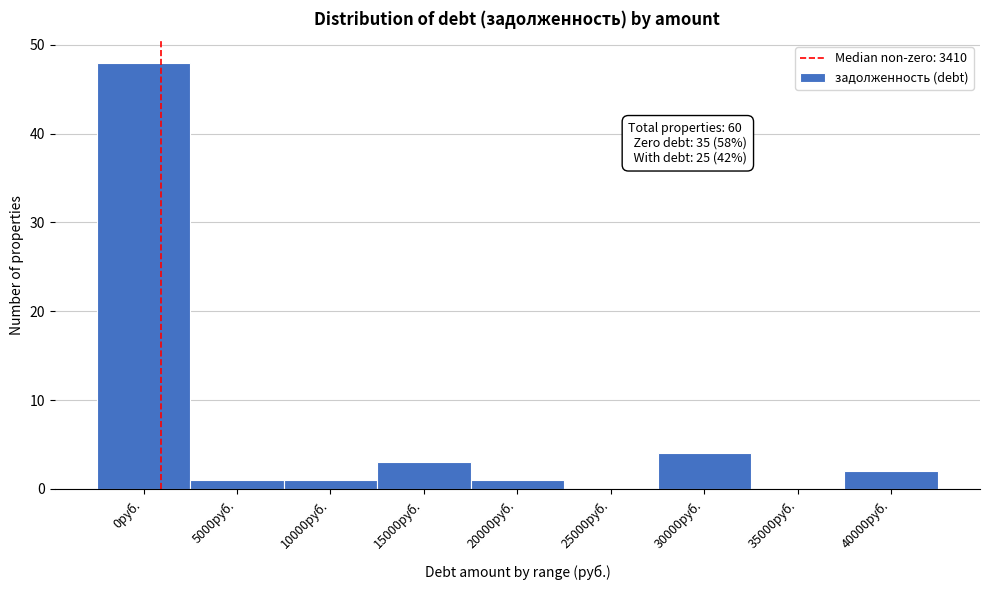

Reading left to right, what are all the values shown in this chart?

0руб.=48	5000руб.=1	10000руб.=1	15000руб.=3	20000руб.=1	25000руб.=0	30000руб.=4	35000руб.=0	40000руб.=2